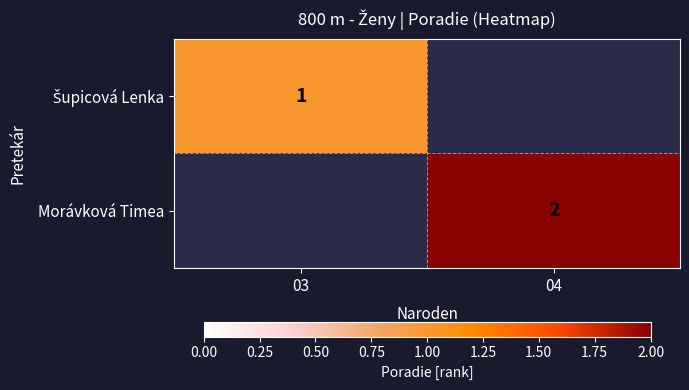

Which has a higher value, 03 or 04?

03